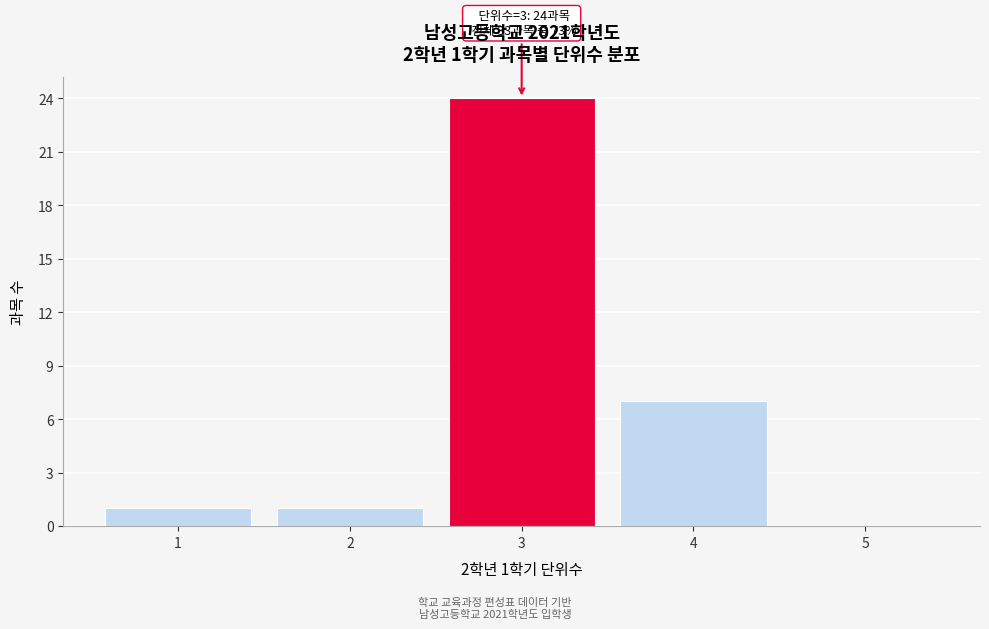

Reading right to left, extract all data points from this chart.

5=0	4=7	3=24	2=1	1=1